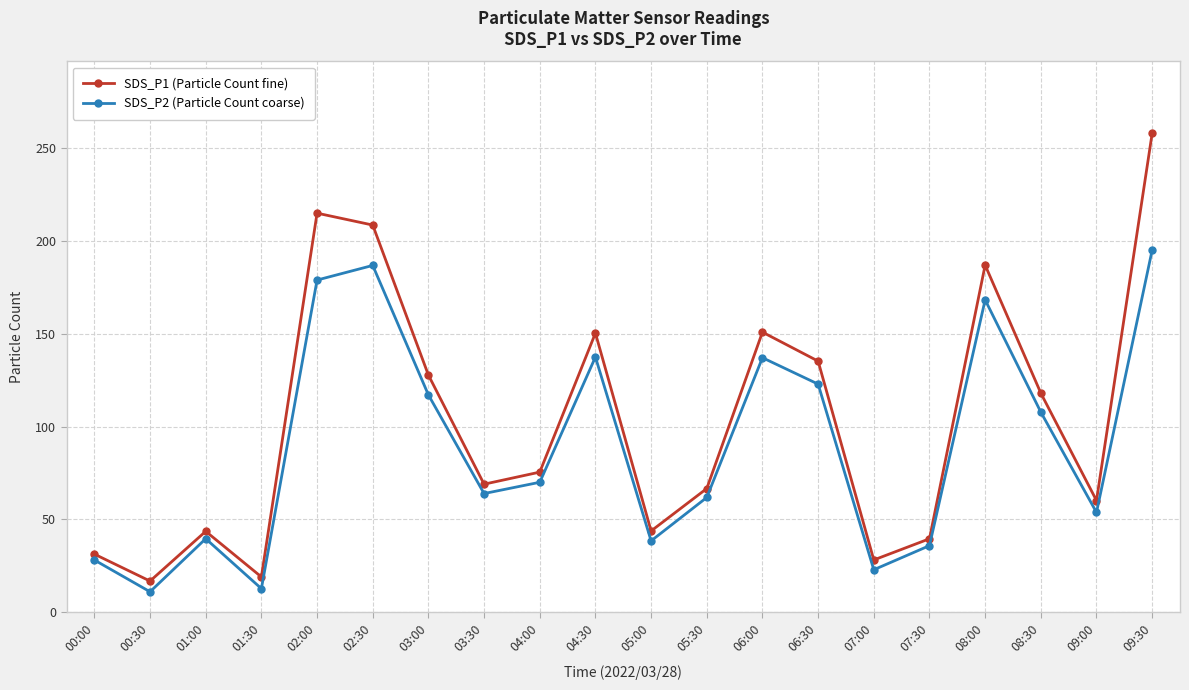

Which series has the largest range (max minus min)?

SDS_P1 (Particle Count fine)